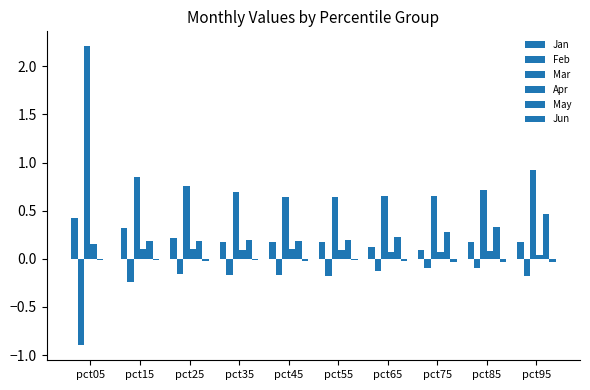

Which series has the largest total across all categories?

Mar